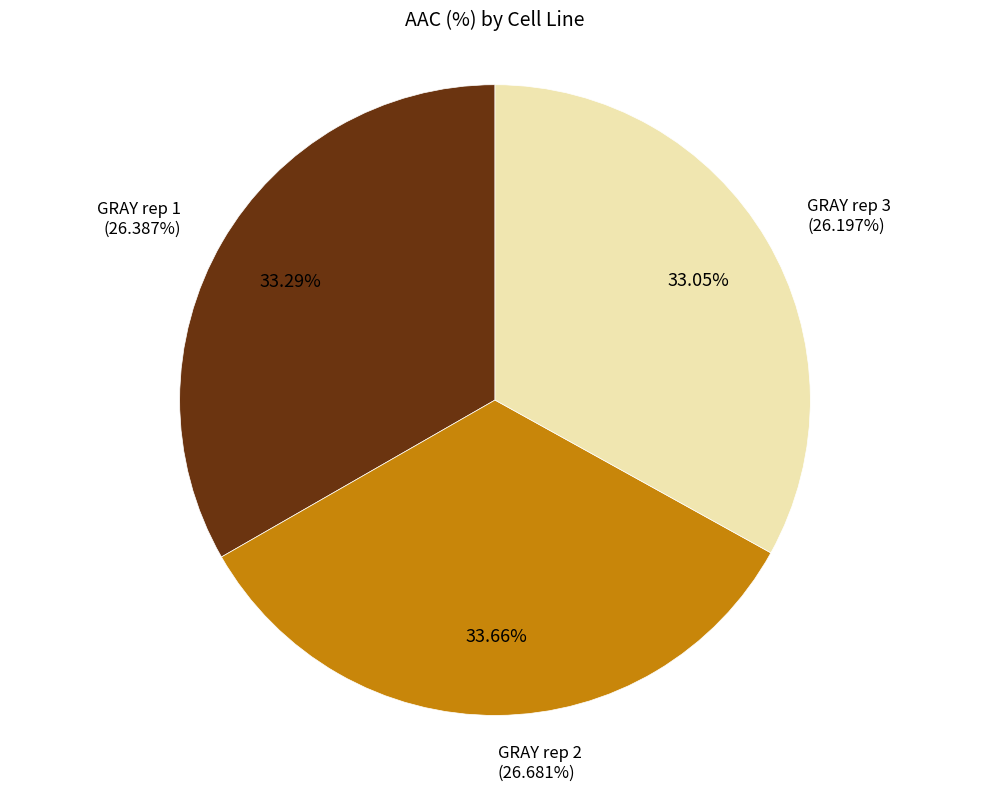

True or false: GRAY rep 3 accounts for 33% of the total.

True